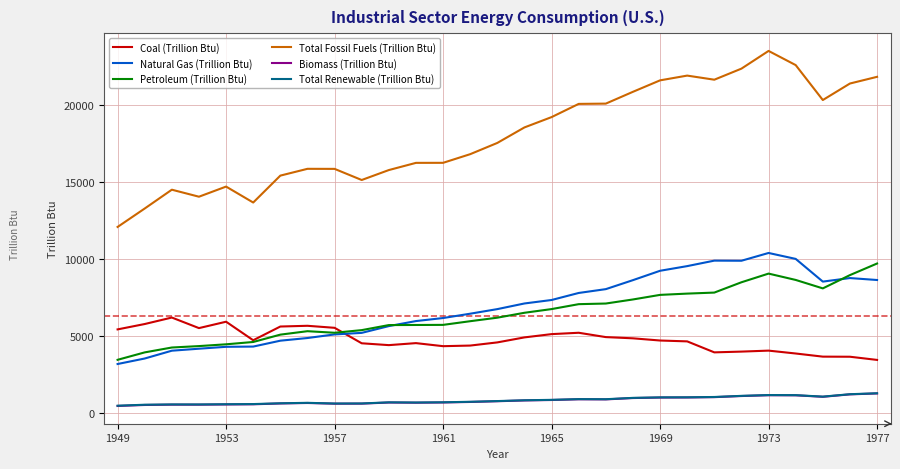

Which series has the largest total across all categories?

Total Fossil Fuels (Trillion Btu)